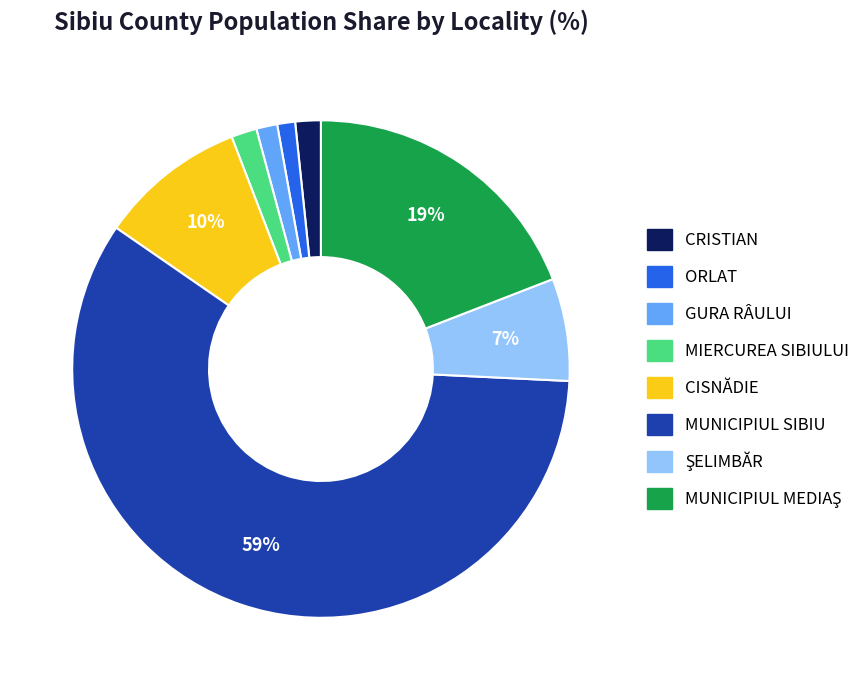

What percentage is the GURA RÂULUI slice, to the nearest percent?

1%